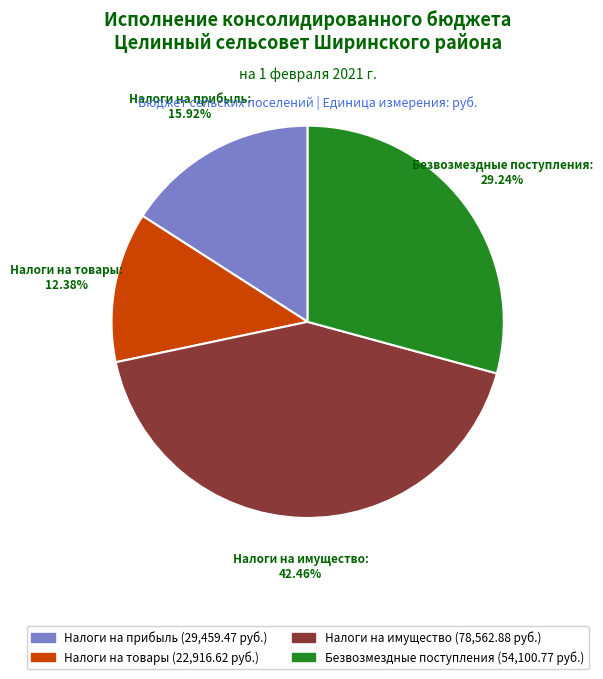

Is there a majority slice in this chart?

No